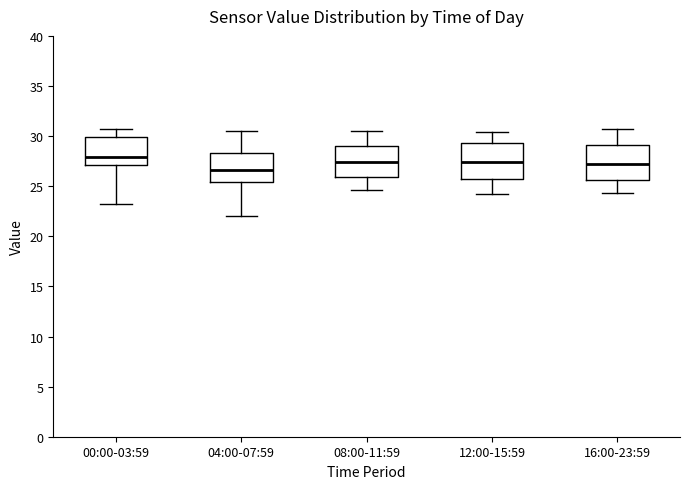

Reading left to right, read every box against the y-axis: the position of its median line, the range the box covers, and the ends of its whiskers. The values are not printed on the chart, so give them approximately, as read against the axis.

00:00-03:59: median 28.0, box 27.0 to 30.0, whiskers 23.0 to 30.5
04:00-07:59: median 26.5, box 25.5 to 28.5, whiskers 22.0 to 30.5
08:00-11:59: median 27.5, box 26.0 to 29.0, whiskers 24.5 to 30.5
12:00-15:59: median 27.5, box 26.0 to 29.5, whiskers 24.0 to 30.5
16:00-23:59: median 27.5, box 25.5 to 29.0, whiskers 24.5 to 30.5